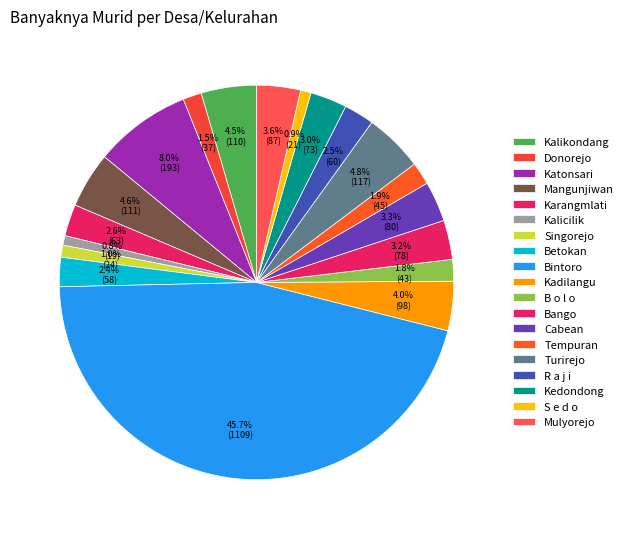

To the nearest percent, what is the combined percentage of Cabean and Singorejo?

4%